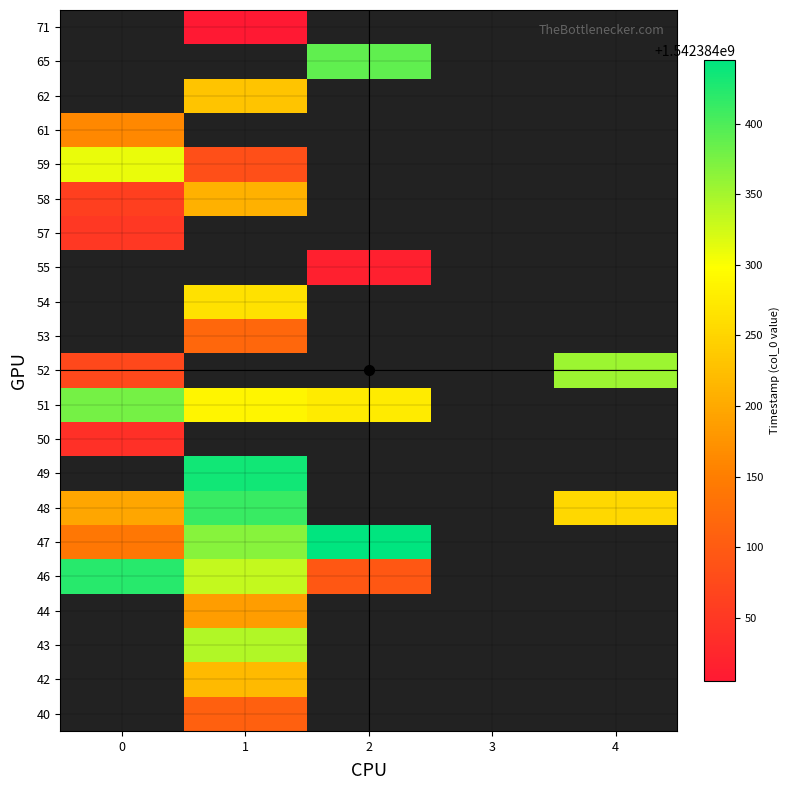

What is the smallest value displayed?

1542384005.3